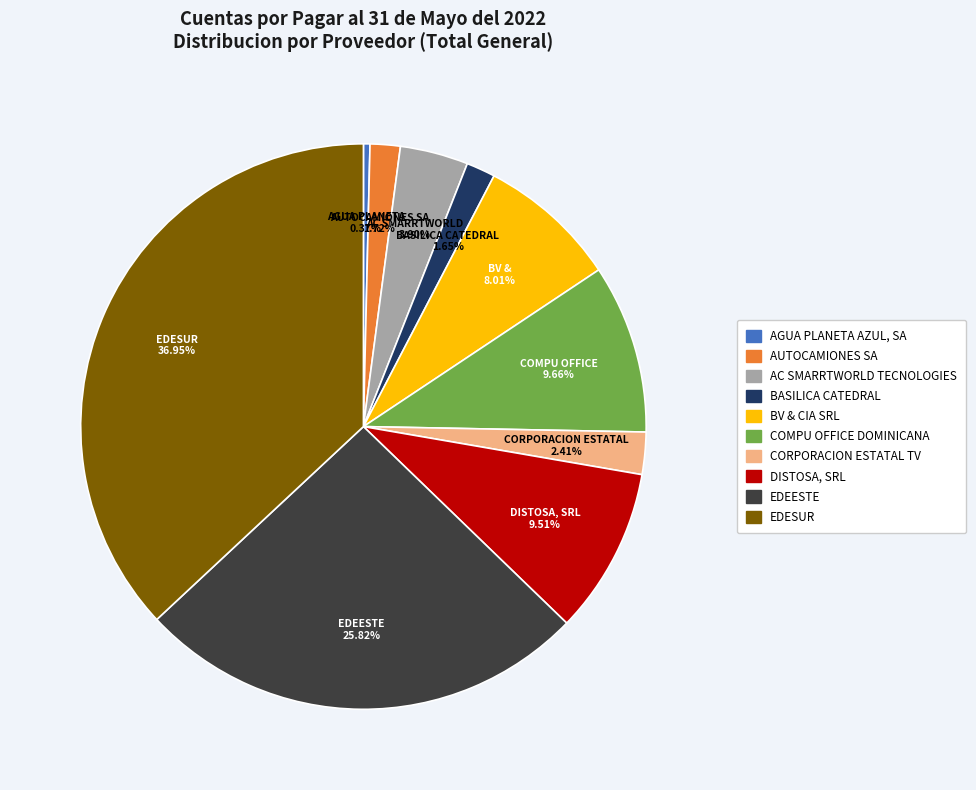

Is there a majority slice in this chart?

No